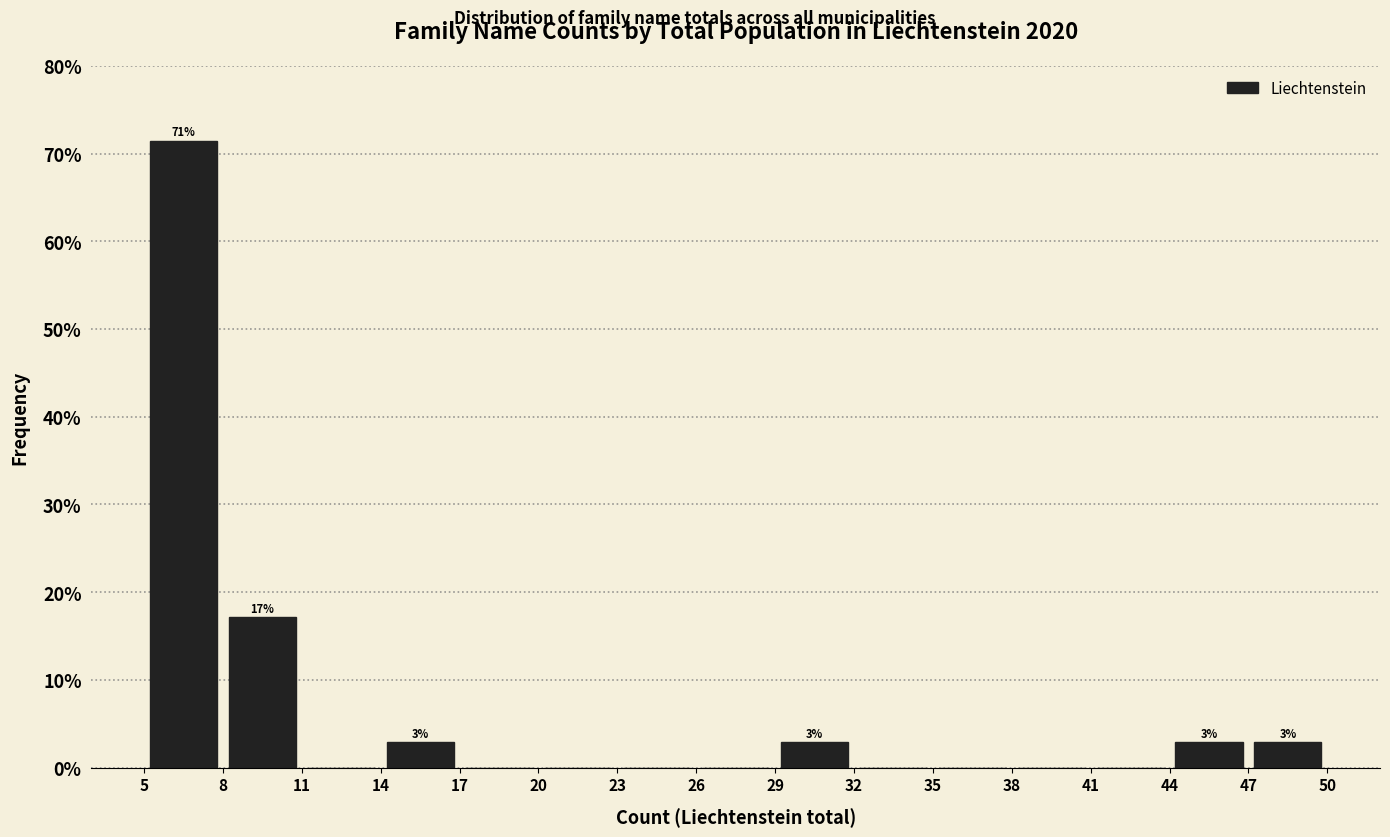

Over which range of the x-axis is the bar tallest?

5 to 8